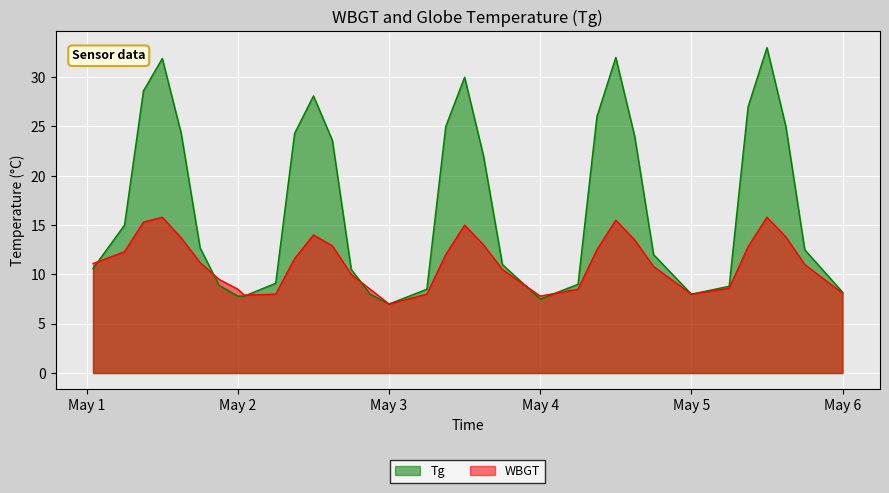

At 2023/5/2 12:00, list the series in order from largest to smallest.

Tg, WBGT